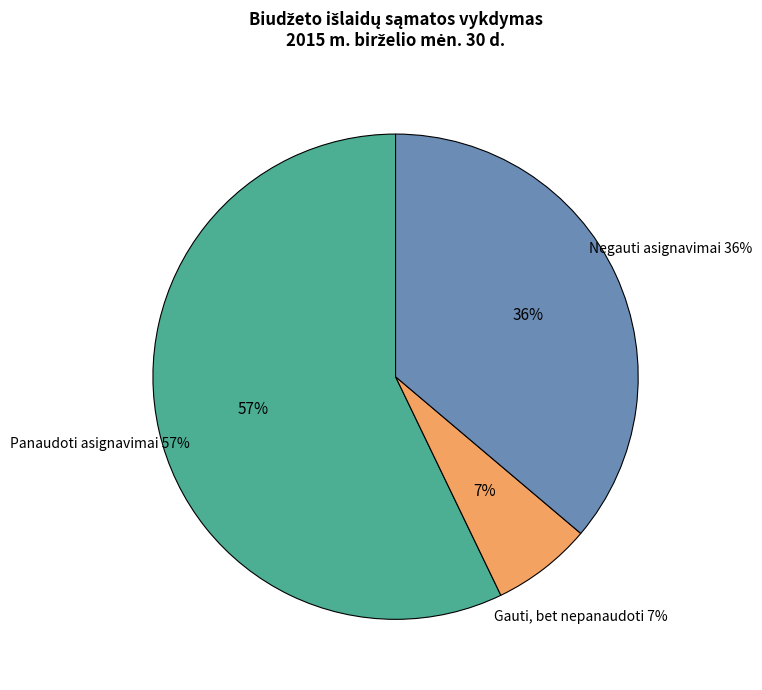

Is the sum of IŠLAIDOS and Darbo užmokestis ir socialinis draudimas greater than half?

No